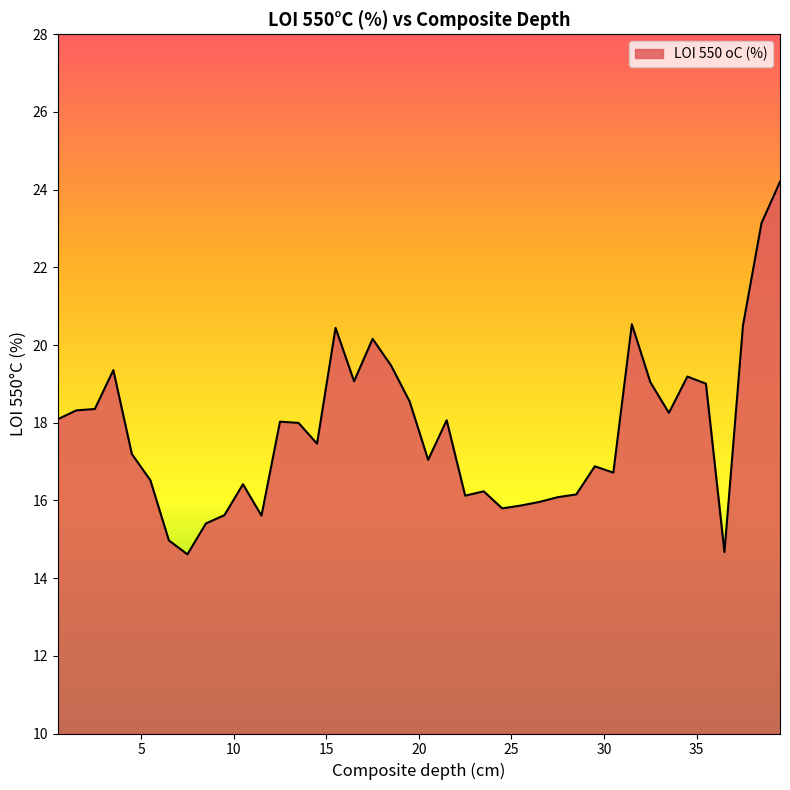

What is the greatest value displayed?

24.2